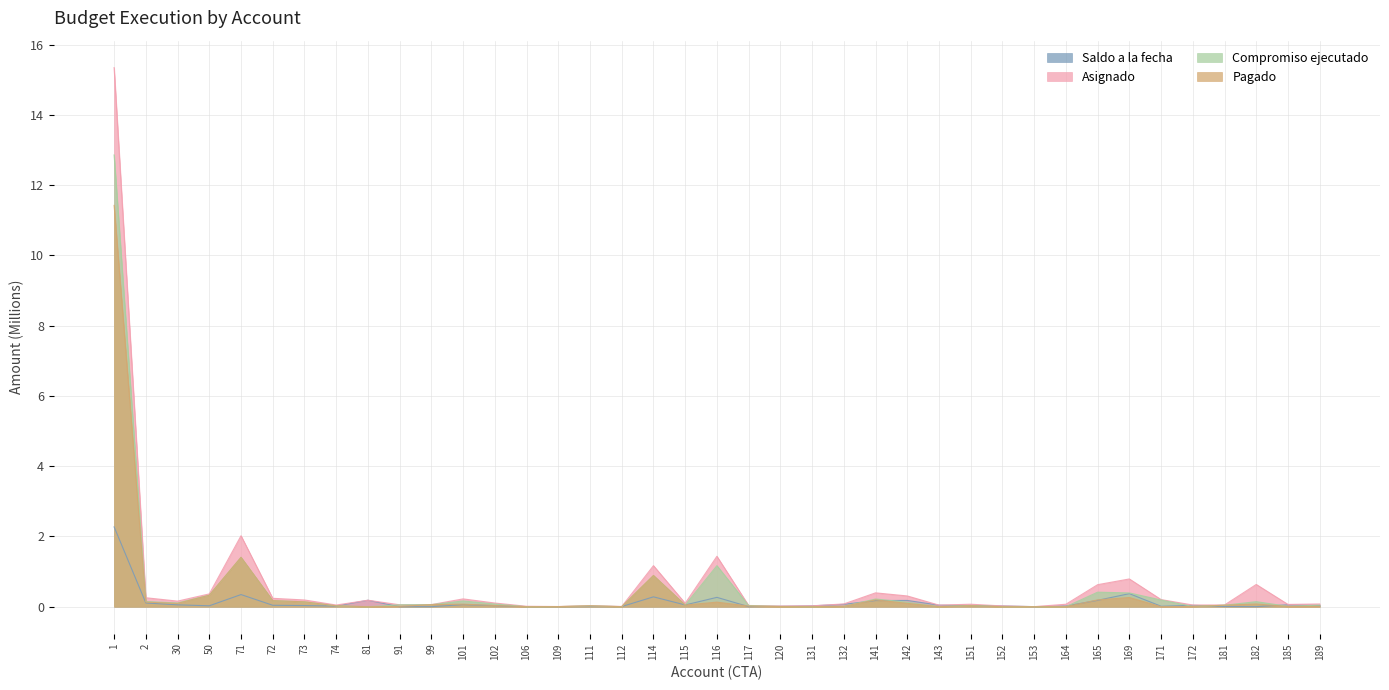

True or false: Pagado has more than 0 points higher than both neighbors.

True